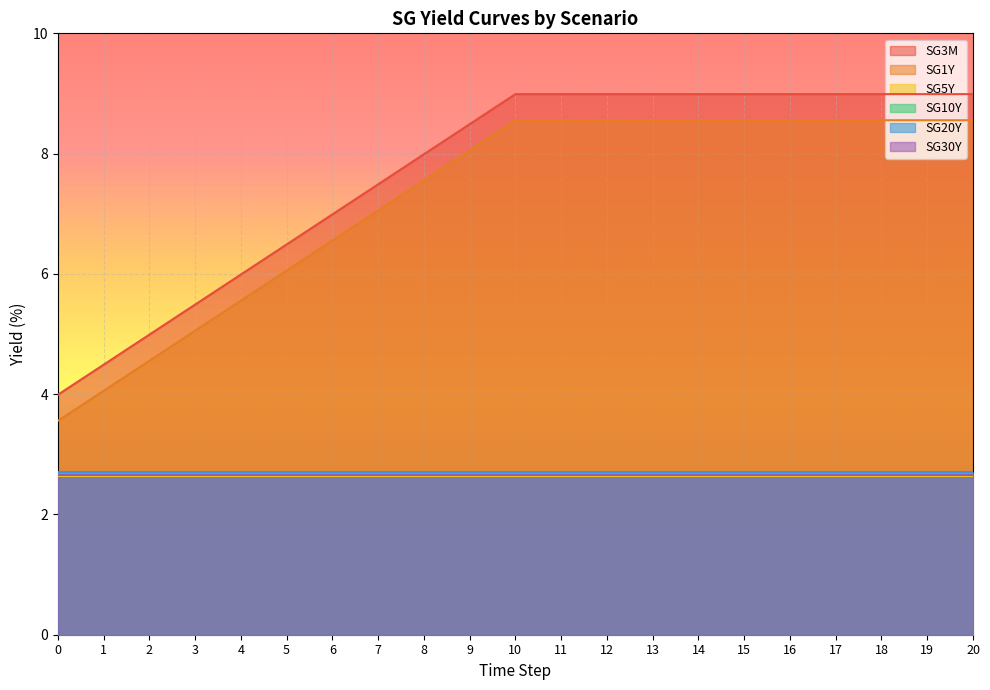

Reading left to right, what are all the values shown in this chart?

SG3M: 4.0	4.5	5.0	5.5	6.0	6.5	7.0	7.5	8.0	8.5	9.0	9.0	9.0	9.0	9.0	9.0	9.0	9.0	9.0	9.0	9.0
SG1Y: 3.6	4.1	4.6	5.1	5.6	6.1	6.6	7.1	7.6	8.1	8.6	8.6	8.6	8.6	8.6	8.6	8.6	8.6	8.6	8.6	8.6
SG5Y: 2.6	2.6	2.6	2.6	2.6	2.6	2.6	2.6	2.6	2.6	2.6	2.6	2.6	2.6	2.6	2.6	2.6	2.6	2.6	2.6	2.6
SG10Y: 2.7	2.7	2.7	2.7	2.7	2.7	2.7	2.7	2.7	2.7	2.7	2.7	2.7	2.7	2.7	2.7	2.7	2.7	2.7	2.7	2.7
SG20Y: 2.7	2.7	2.7	2.7	2.7	2.7	2.7	2.7	2.7	2.7	2.7	2.7	2.7	2.7	2.7	2.7	2.7	2.7	2.7	2.7	2.7
SG30Y: 2.7	2.7	2.7	2.7	2.7	2.7	2.7	2.7	2.7	2.7	2.7	2.7	2.7	2.7	2.7	2.7	2.7	2.7	2.7	2.7	2.7